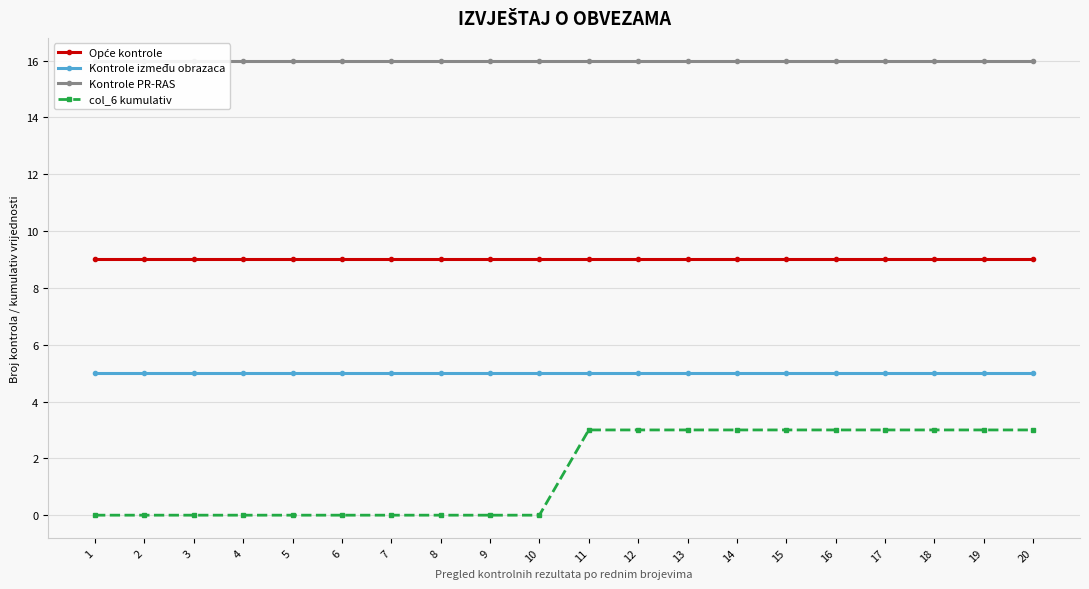

Is the value of Kontrole između obrazaca at 17 greater than the value of col_6 kumulativ at 6?

Yes